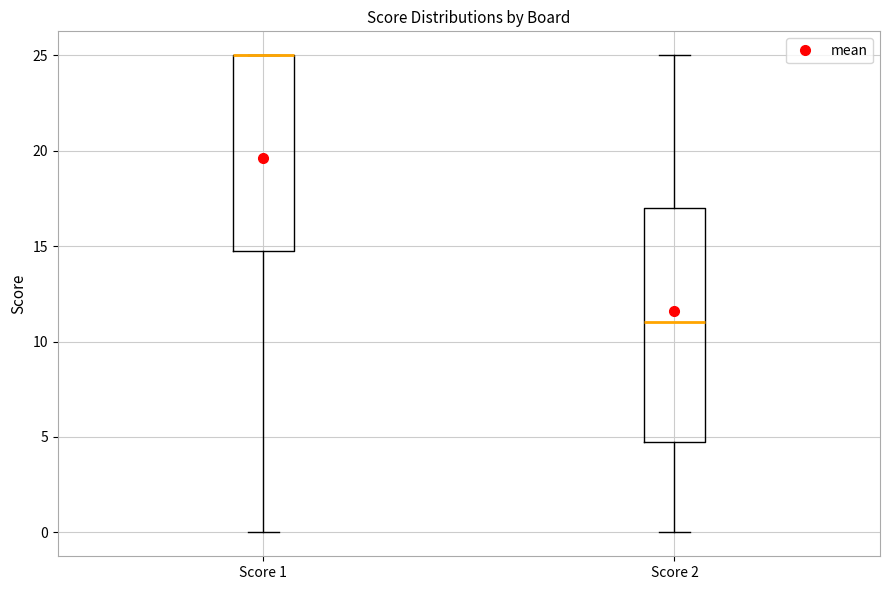

Which box is the tallest, from its lower edge to its upper edge?

Score 2